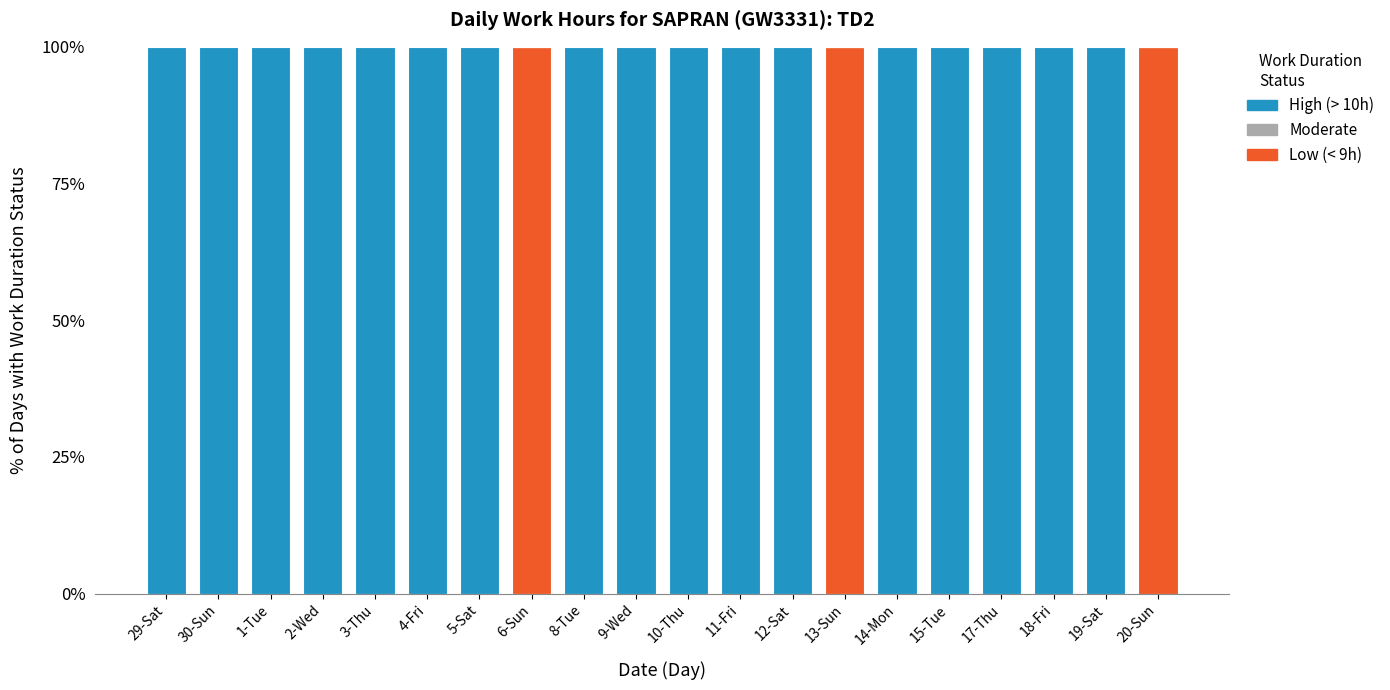

Is it true that Low (< 9h) equals 0 at 14-Mon?

True